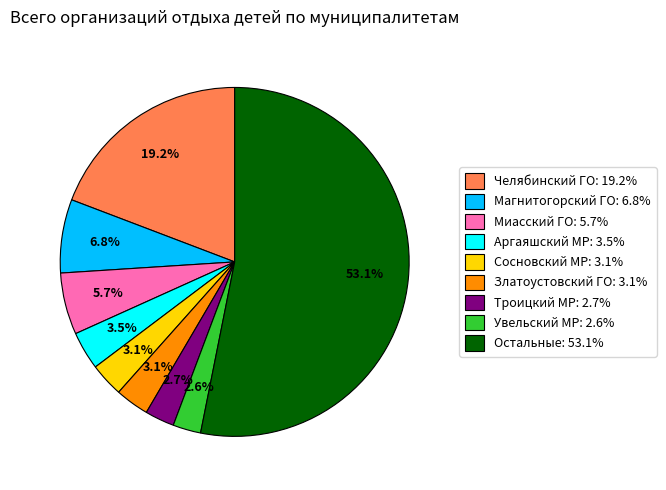

To the nearest percent, what is the average slice percentage?

11%